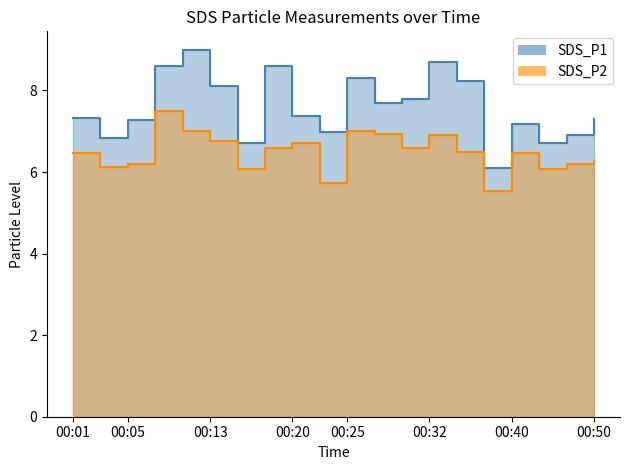

Reading left to right, extract all data points from this chart.

SDS_P1_line: 7.3	6.8	7.3	8.6	9.0	8.1	6.7	8.6	7.4	7.0	8.3	7.7	7.8	8.7	8.2	6.1	7.2	6.7	6.9	7.3
SDS_P2_line: 6.5	6.1	6.2	7.5	7.0	6.8	6.1	6.6	6.7	5.7	7.0	6.9	6.6	6.9	6.5	5.5	6.5	6.1	6.2	6.3